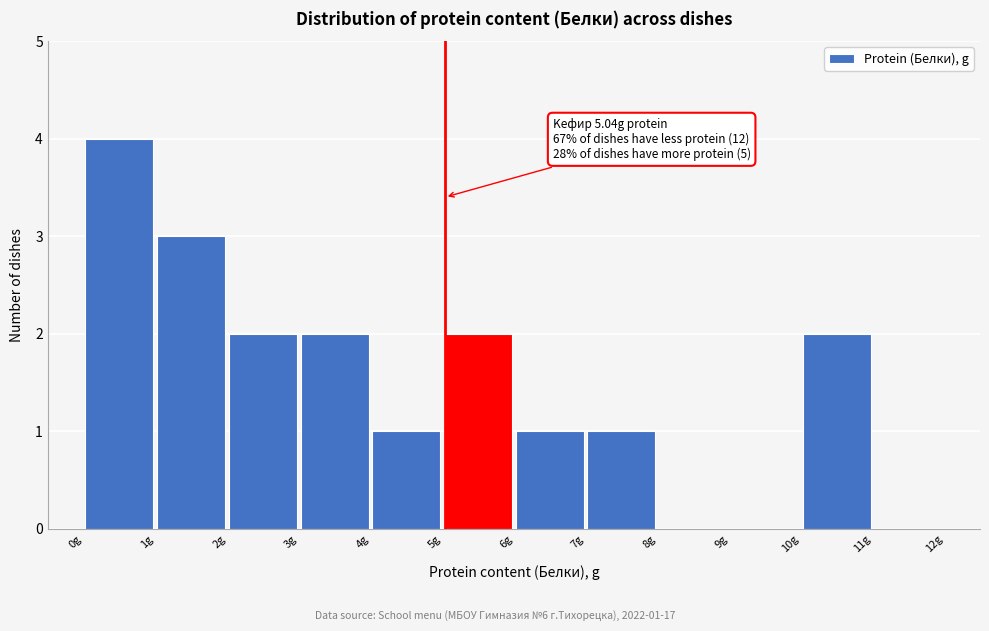

Which range on the x-axis has the tallest bar?

0 to 1